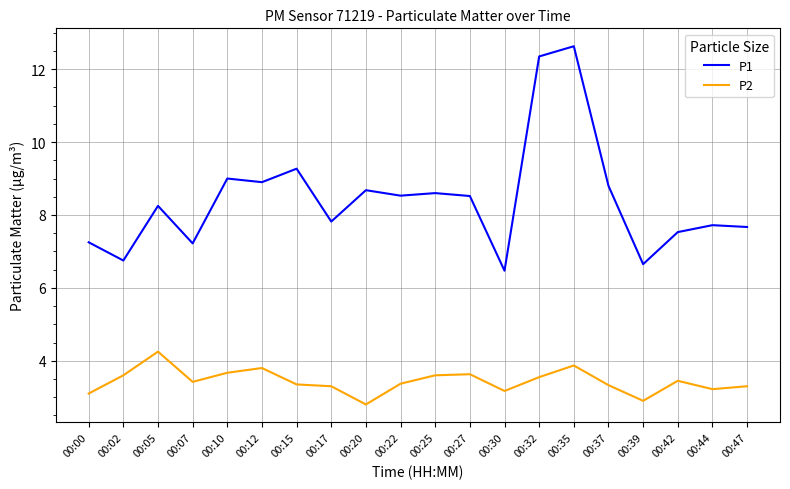

At which category does the chart reach its peak across all series?

00:35